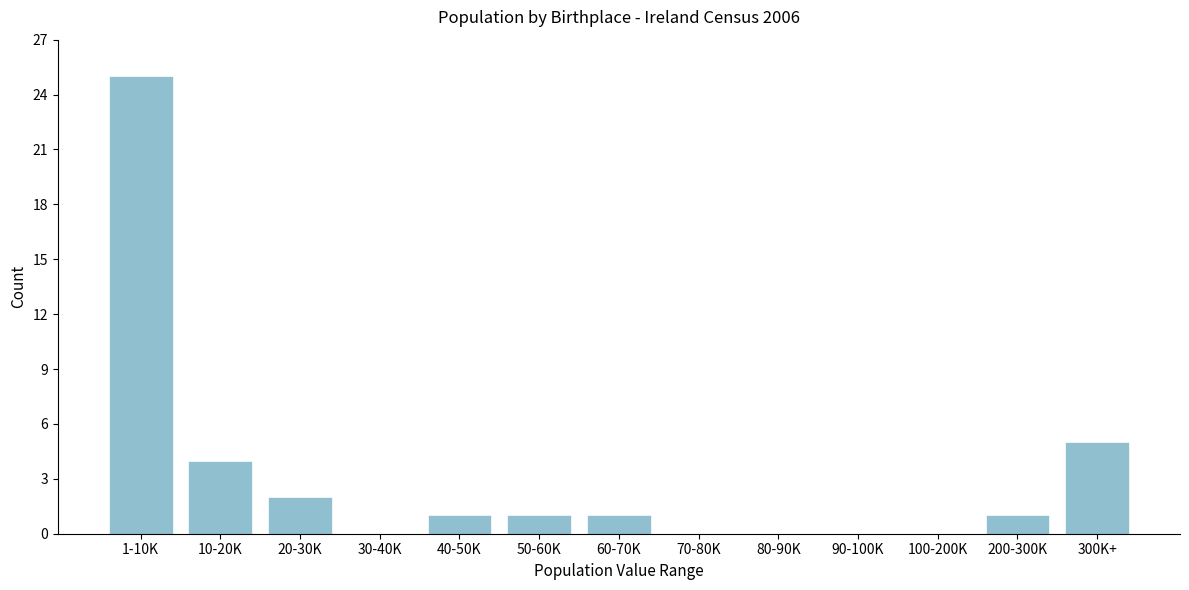

Reading right to left, list all the values displayed in this chart.

300K+=5	200-300K=1	100-200K=0	90-100K=0	80-90K=0	70-80K=0	60-70K=1	50-60K=1	40-50K=1	30-40K=0	20-30K=2	10-20K=4	1-10K=25